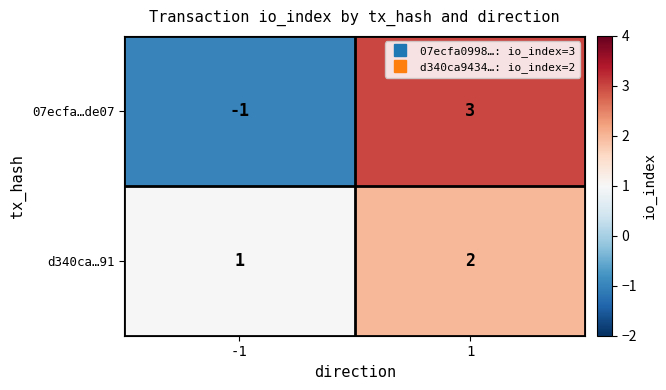

Between -1 and 1, which series saw the biggest shift?

07ecfa…de07